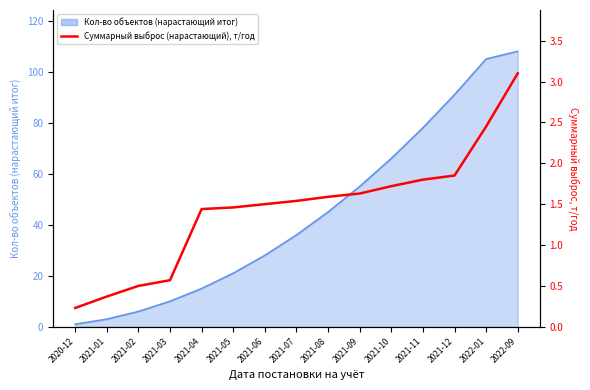

Is it true that the value at 2021-04 is 1.4?

True